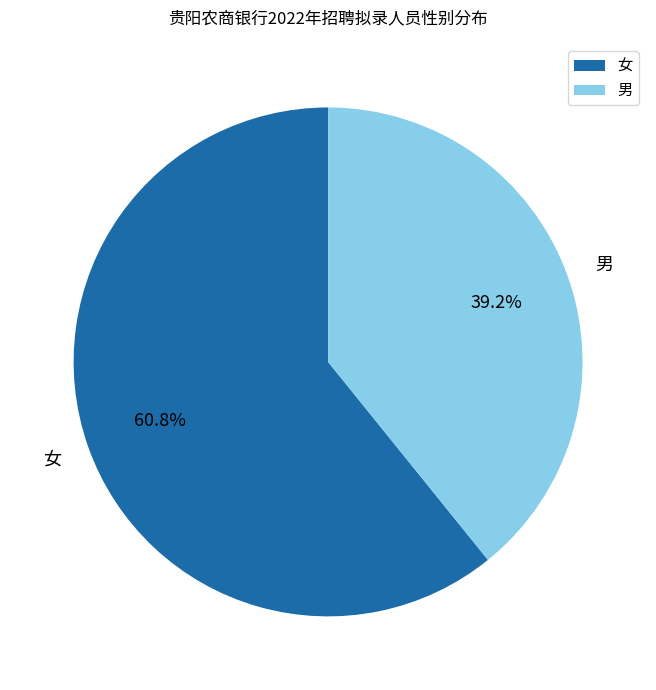

True or false: 女 accounts for 61% of the total.

True